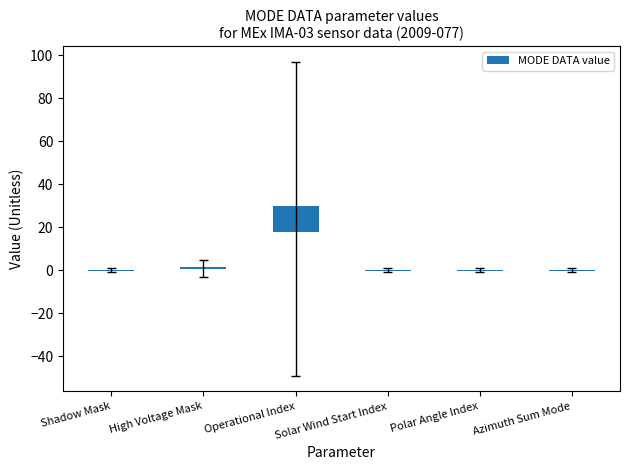

How many bars are there in total?

6